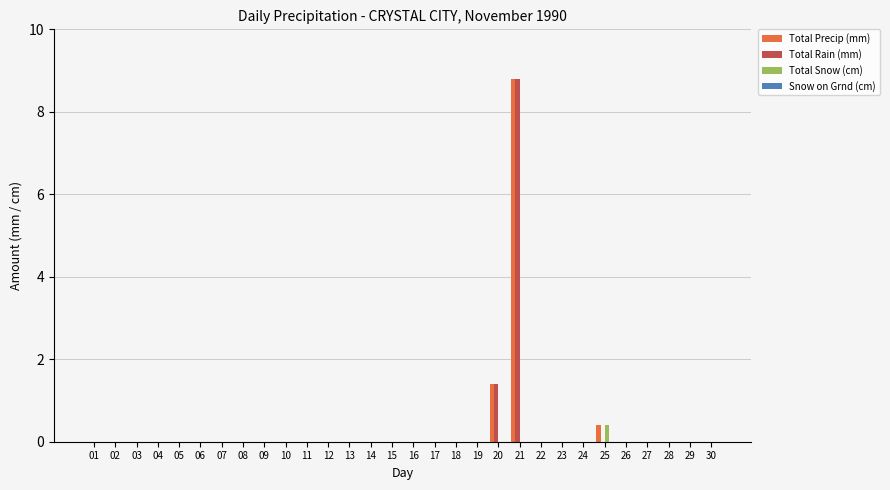

How many groups of bars are there?

30